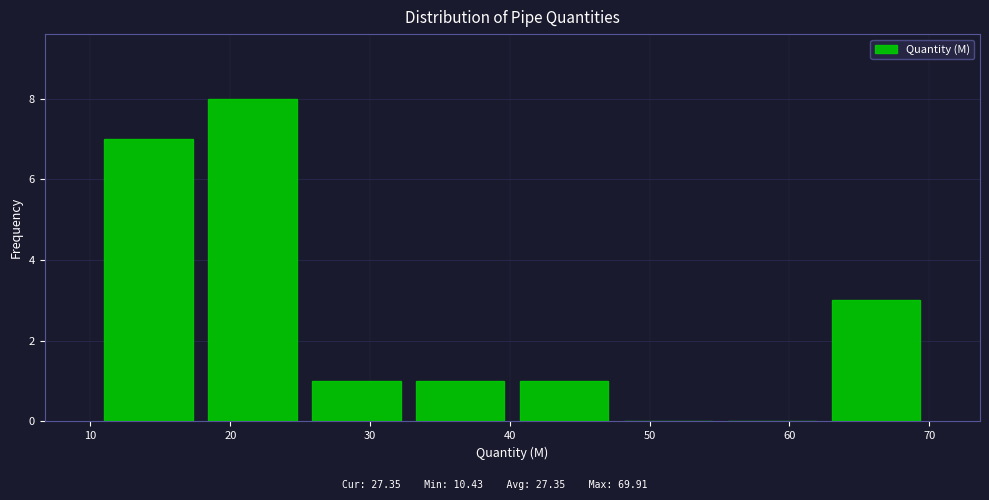

Over which range of the x-axis is the bar tallest?

18 to 25